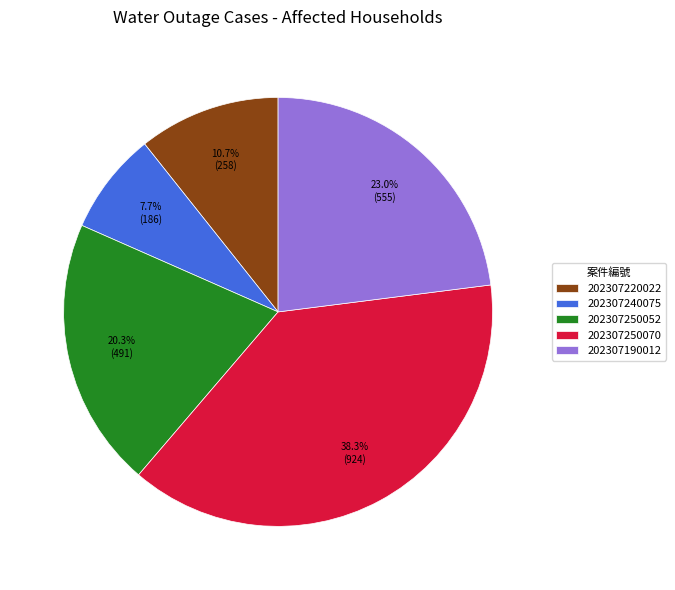

The 202307240075 slice represents 21% of the pie. True or false?

False